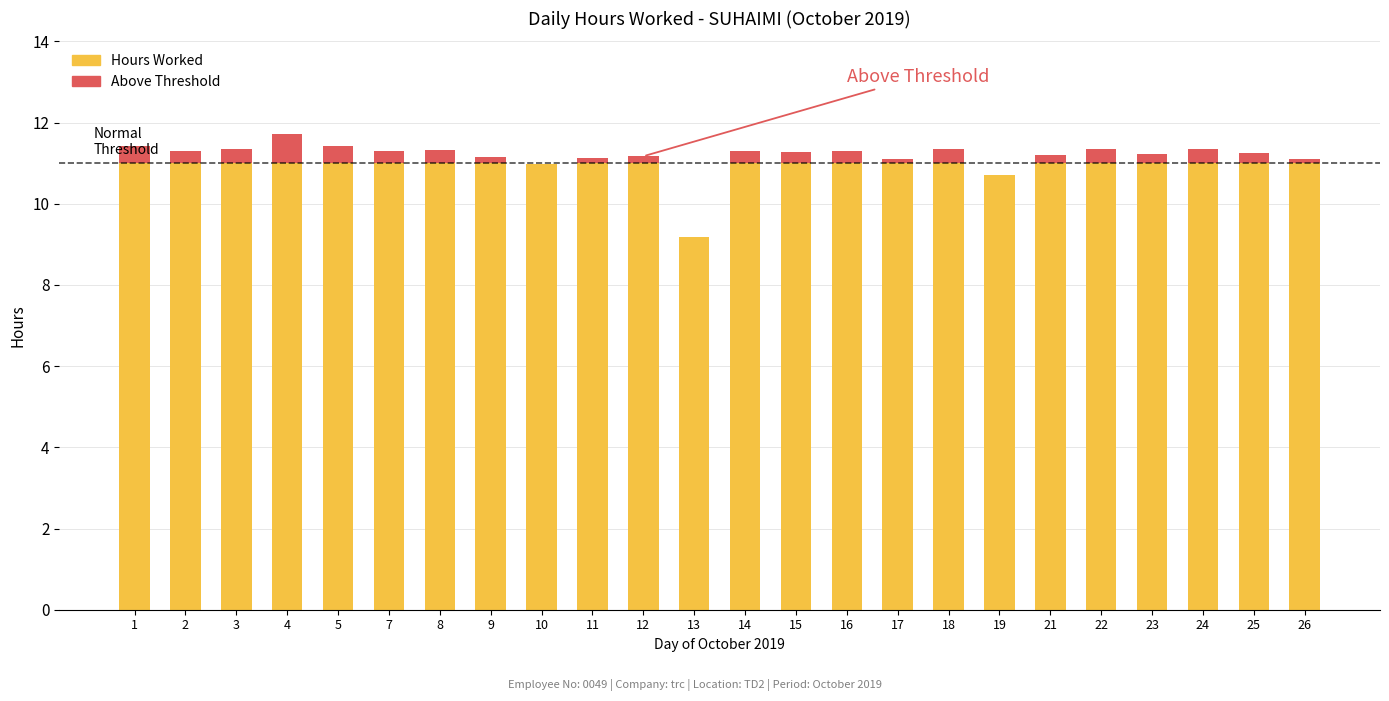

How many distinct data groups are displayed?

2